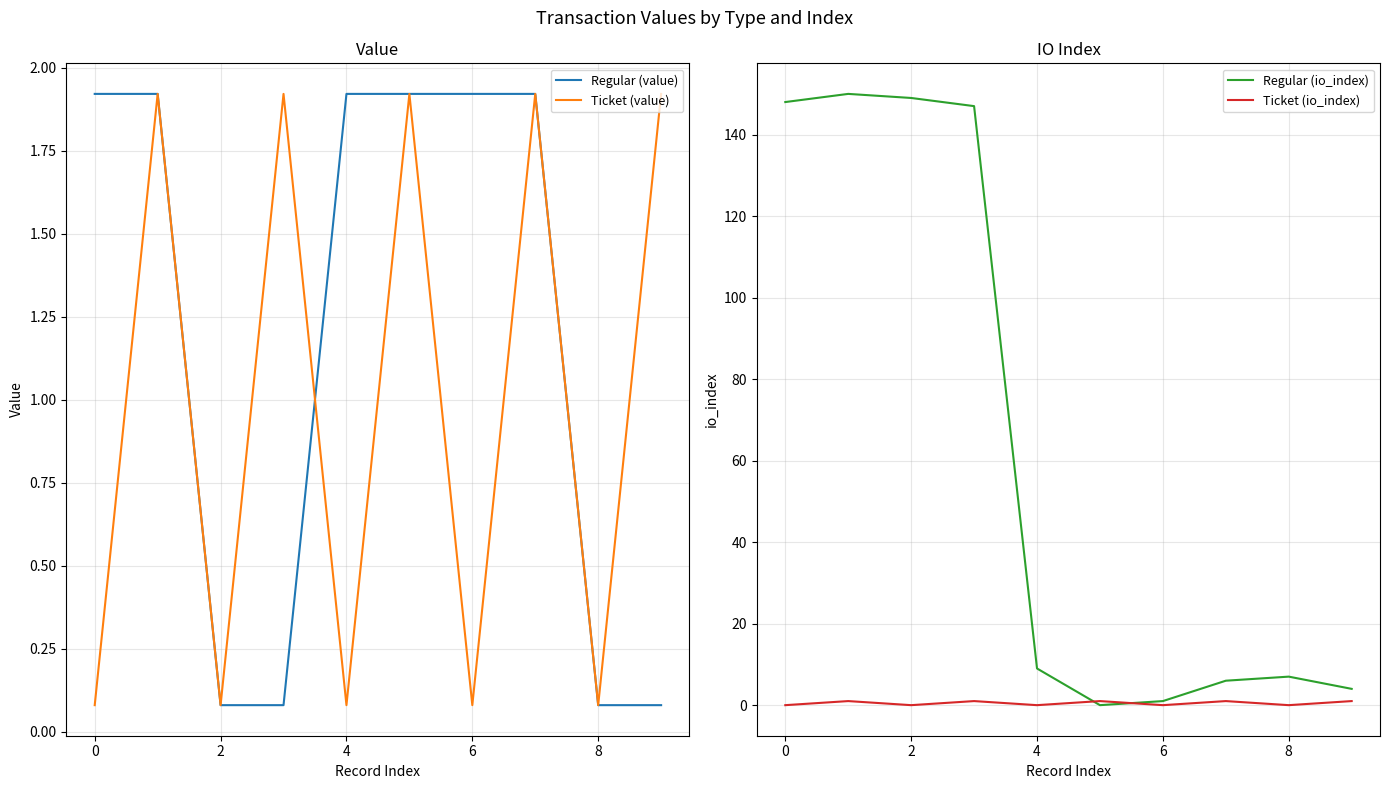

What are all the series names shown in the legend?

Regular (value), Ticket (value), Regular (io_index), Ticket (io_index)